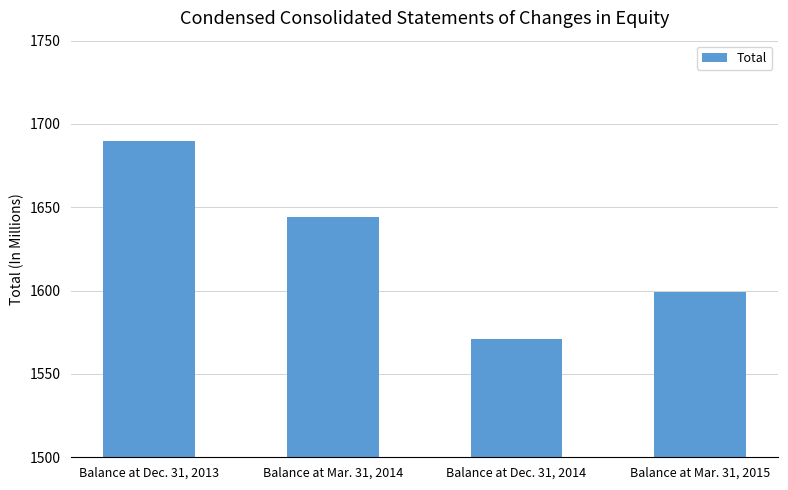

What is the label of the 2nd bar from the right?

Balance at Dec. 31, 2014